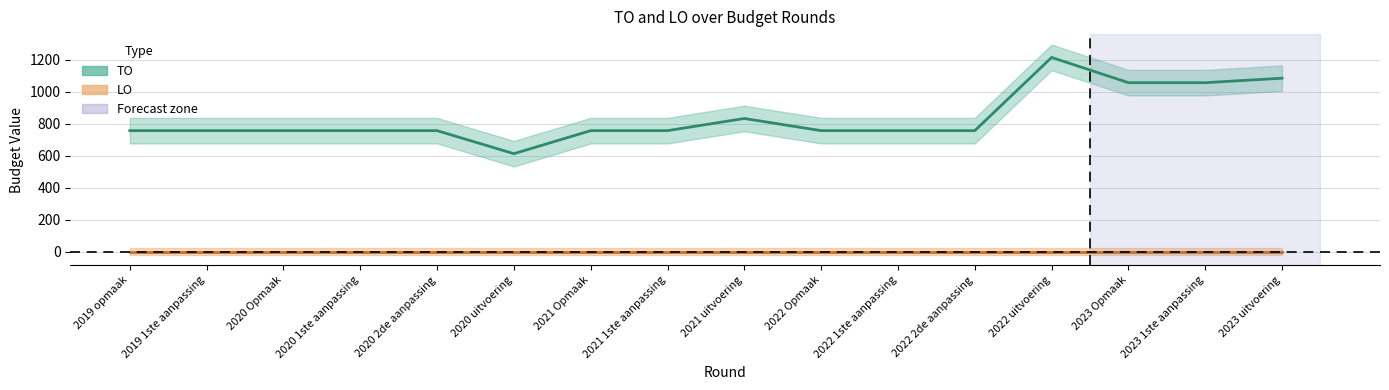

Reading left to right, extract all data points from this chart.

756	756	756	756	756	612	756	756	832	756	756	756	1214	1056	1056	1084